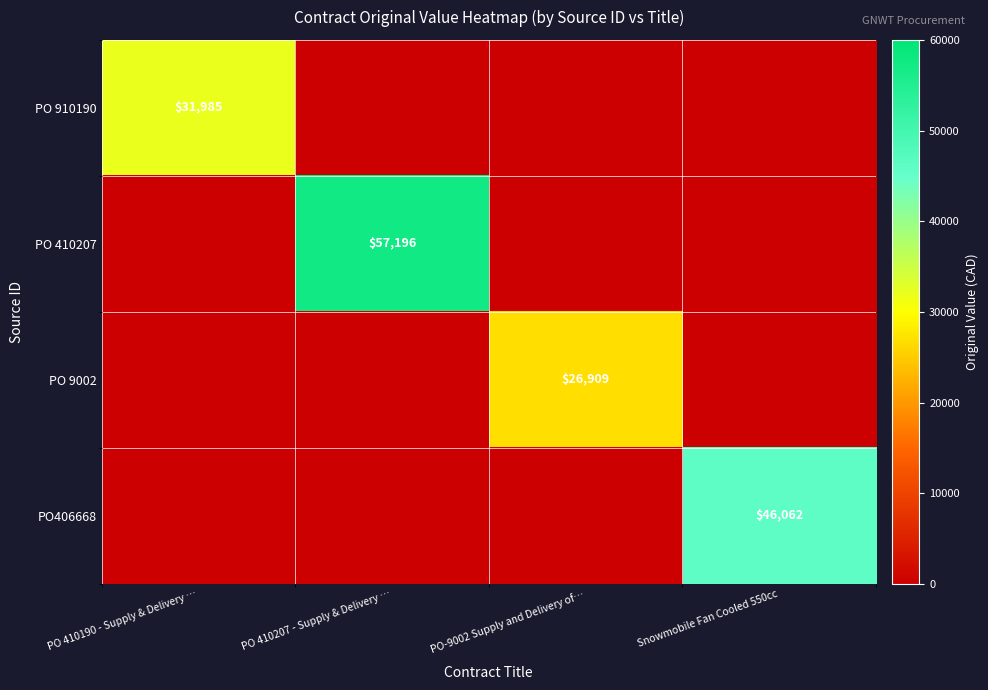

What is the difference between the highest and lowest values at Snowmobile Fan Cooled 550cc?

46062